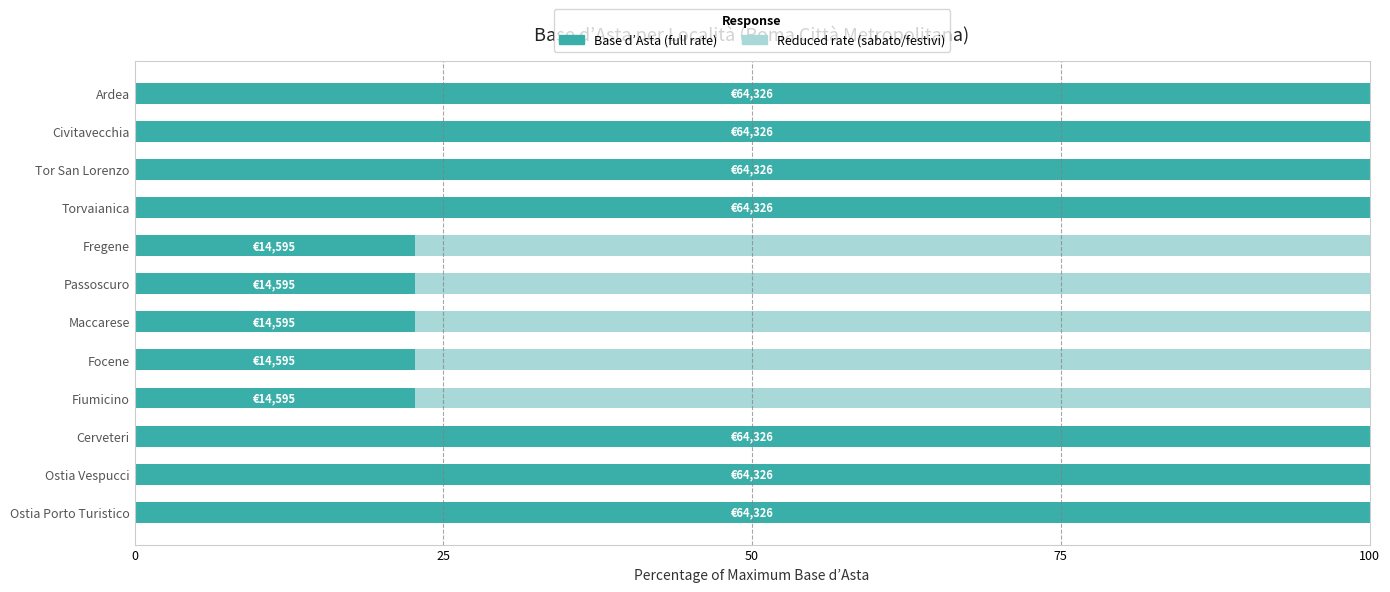

What is the difference between the maximum and minimum values?

77.3